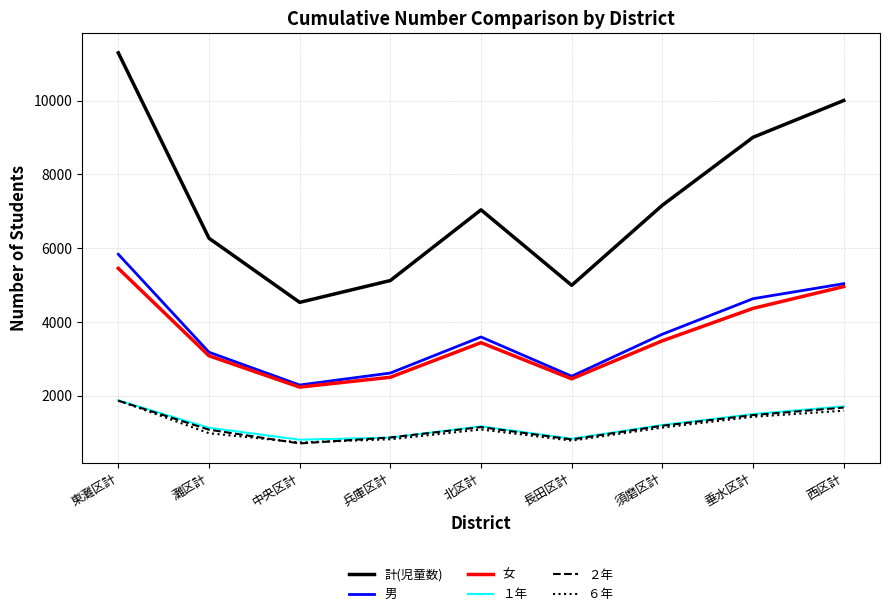

True or false: 男 and ２年 intersect in this chart.

False